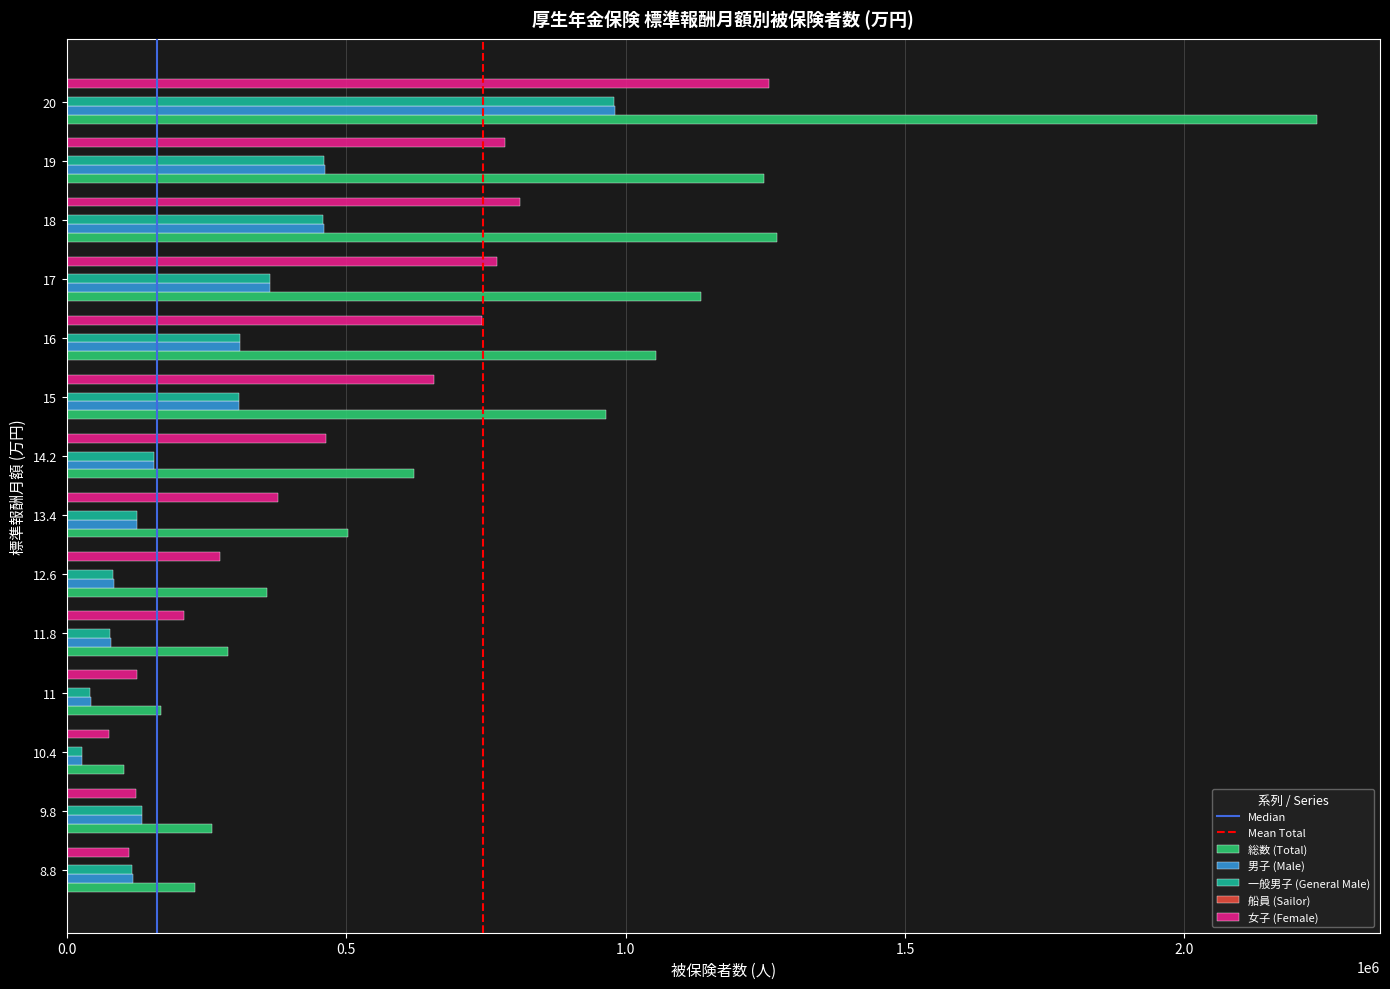

What is the total value across all series at 11?

380225